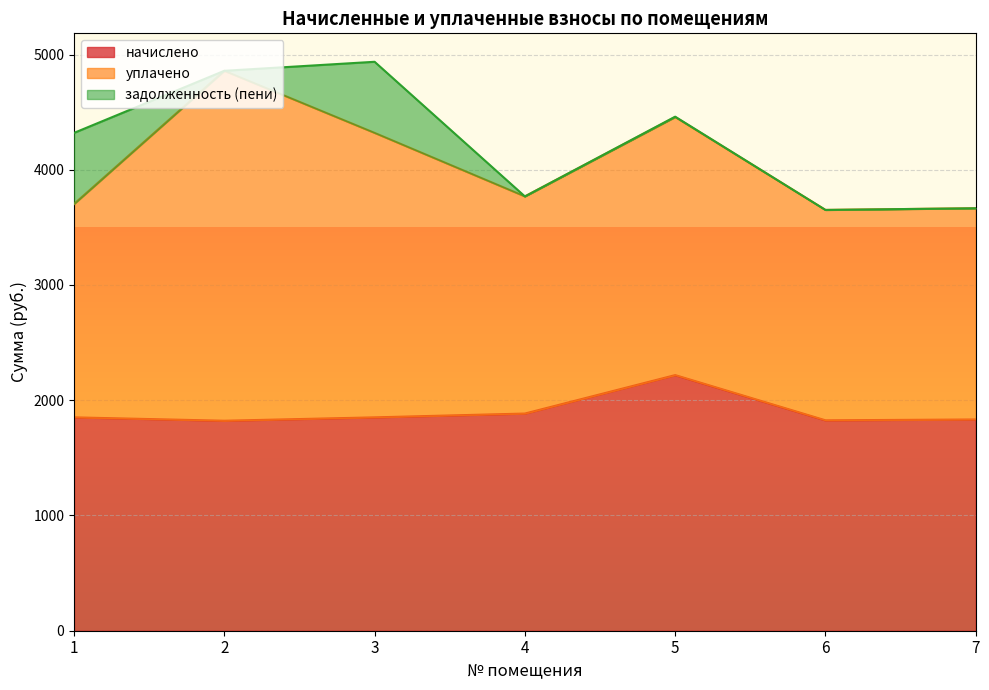

At which category is the sum across all series the highest?

3